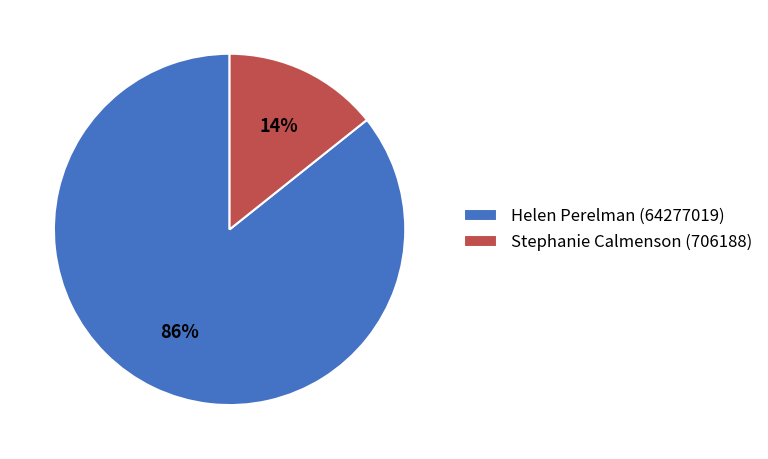

Which has a higher value, Stephanie Calmenson (706188) or Helen Perelman (64277019)?

Helen Perelman (64277019)